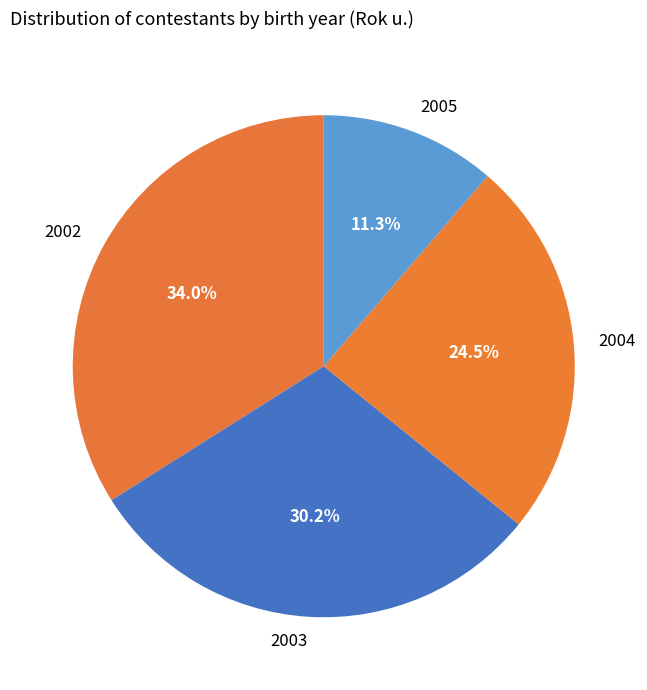

Which slice is the smallest?

2005